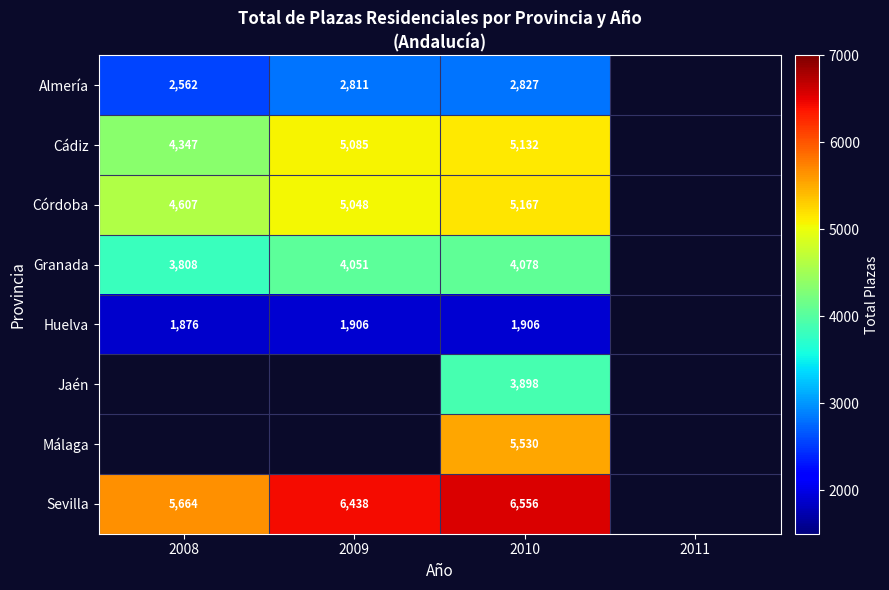

The value of Almería at 2008 is 3625.4. True or false?

False